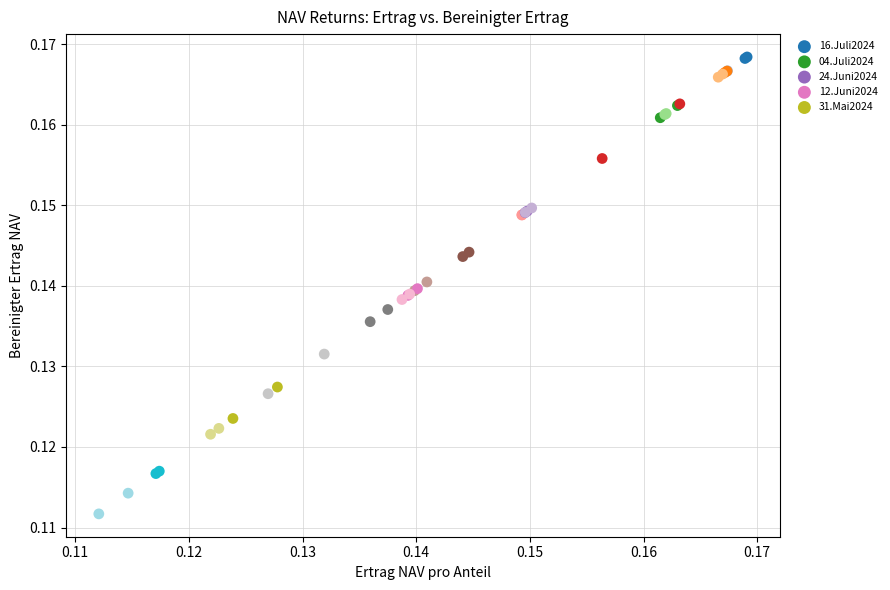

Which series contains the lowest Y value?

31.Mai2024